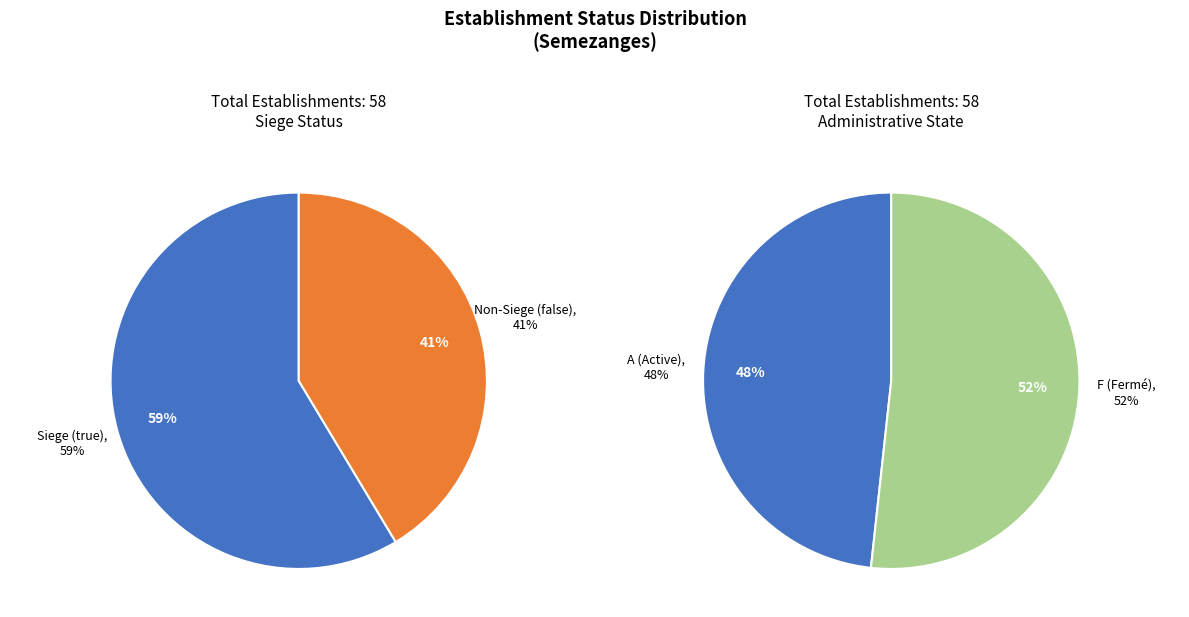

Count the number of slices in the pie.

2